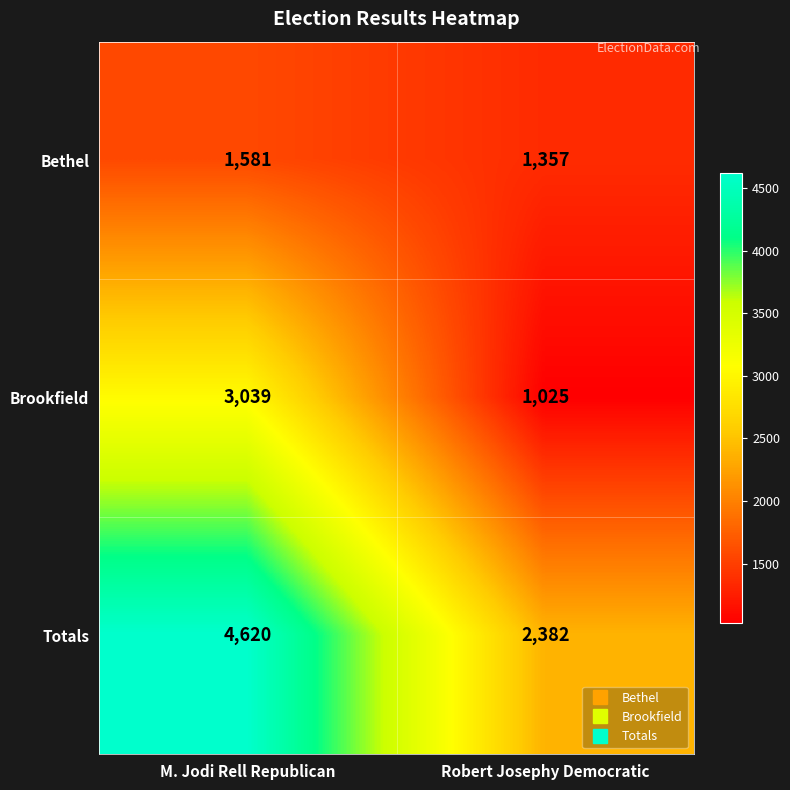

At which category is the sum across all series the highest?

M. Jodi Rell Republican